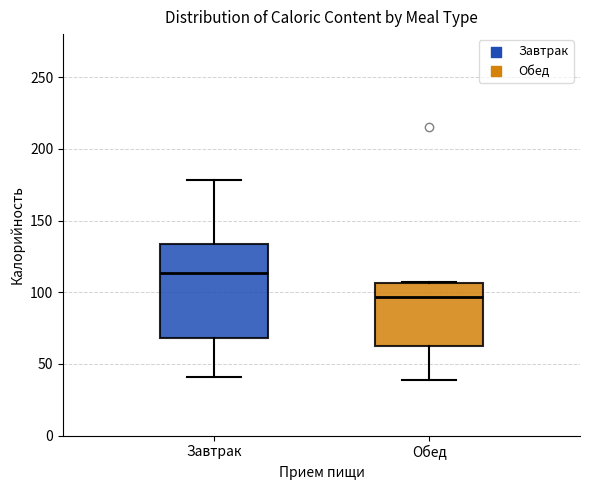

Comparing the boxes themselves (not the whiskers), which one is the tallest?

Завтрак